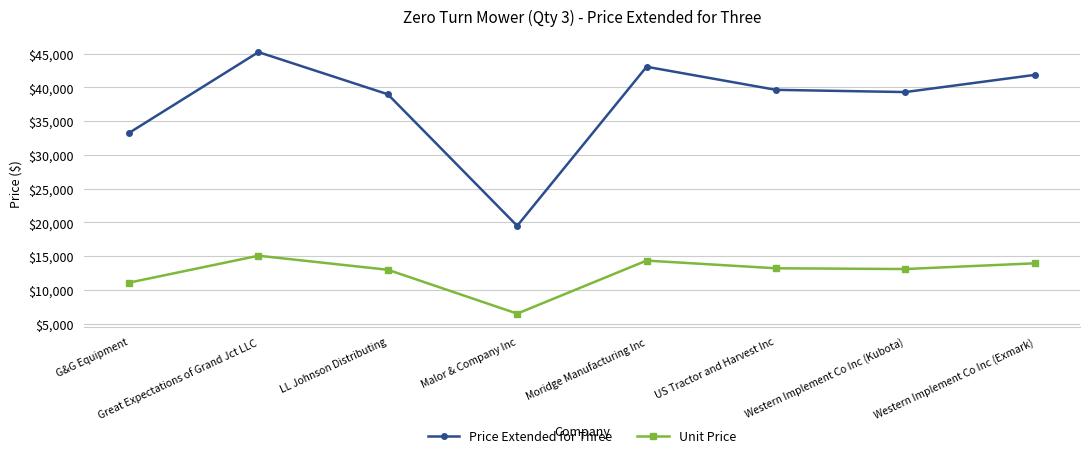

What position from the right is LL Johnson Distributing?

6